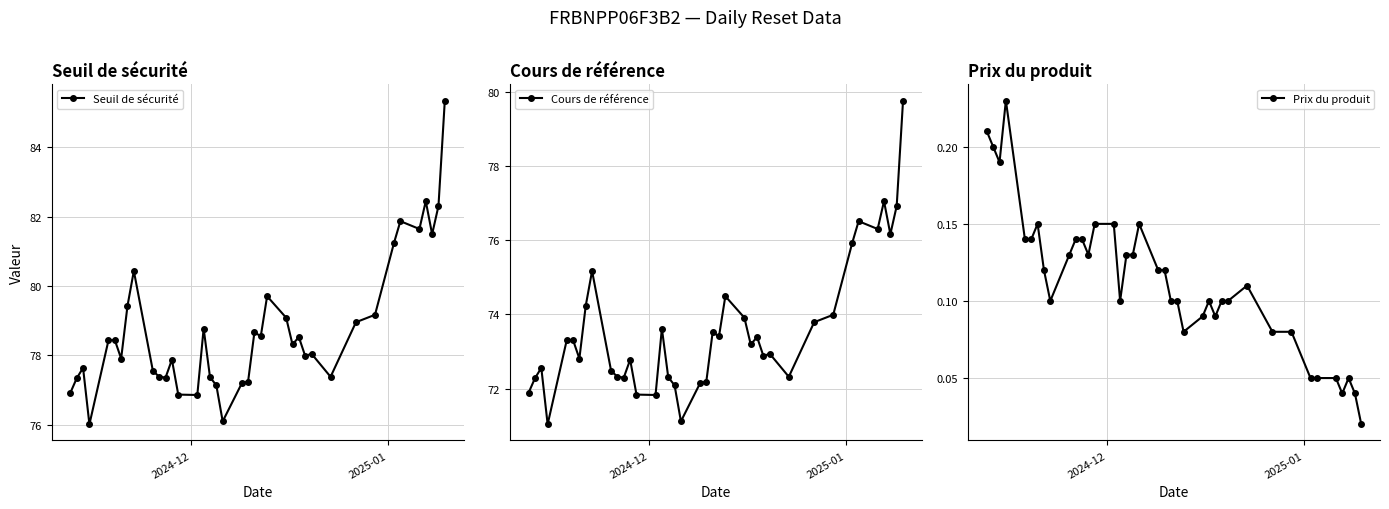

Is this an area chart (filled region under the line)?

No